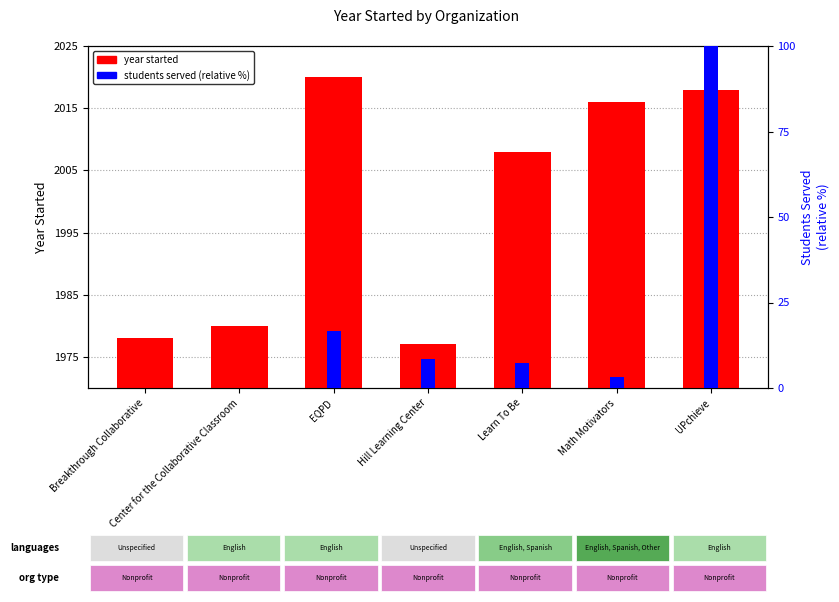

What is the sum of the students served (relative %) values at Learn To Be and Breakthrough Collaborative?

7.3